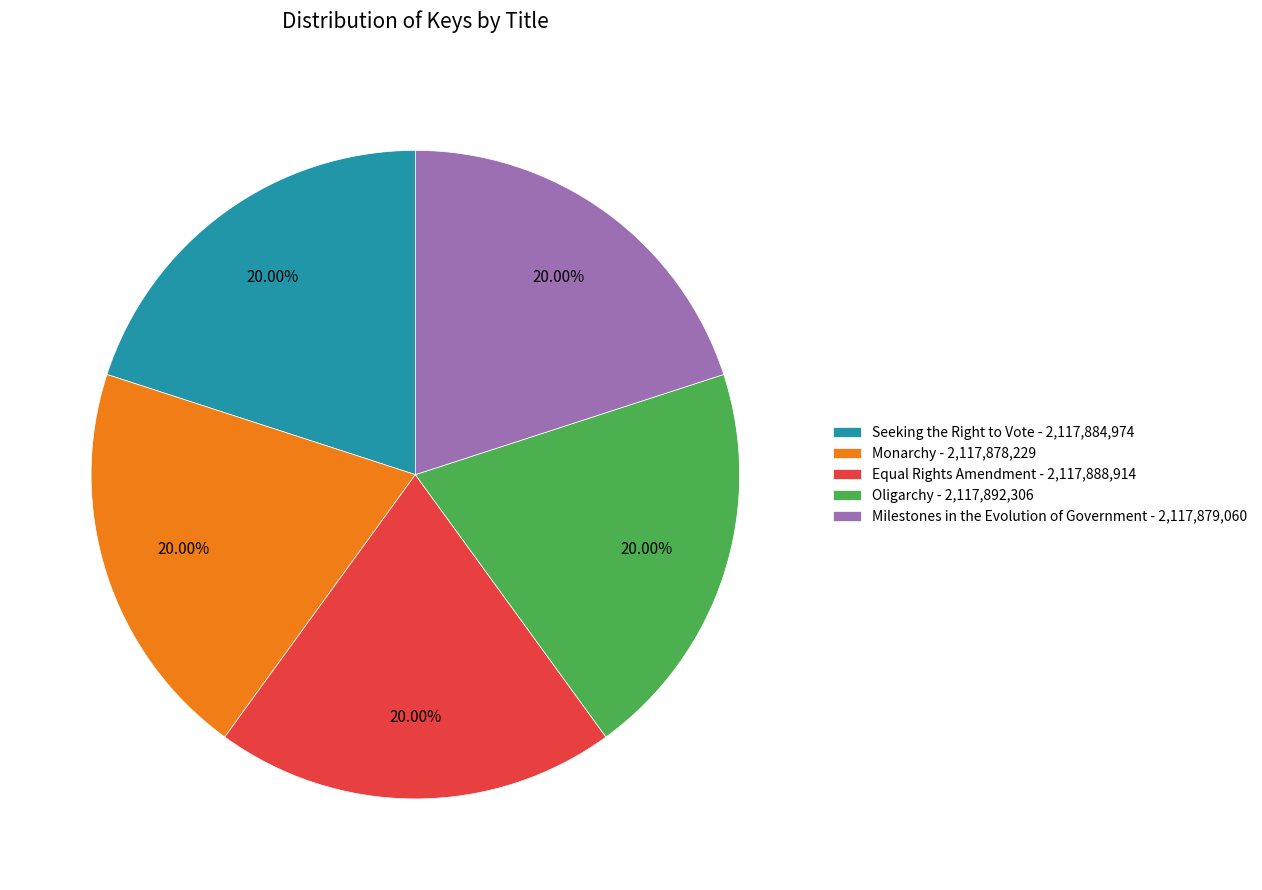

How many slices are in this pie chart?

5